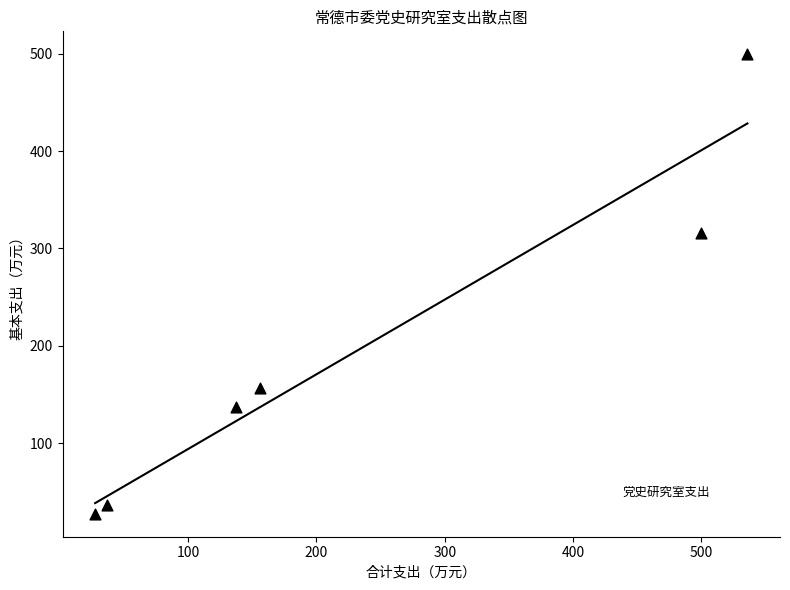

What Y value in the scatter plot is closest to 263?

315.4